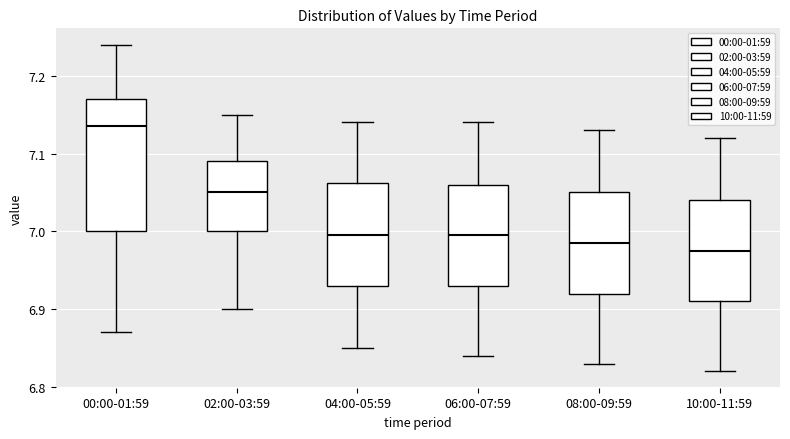

Which box is the tallest, from its lower edge to its upper edge?

00:00-01:59